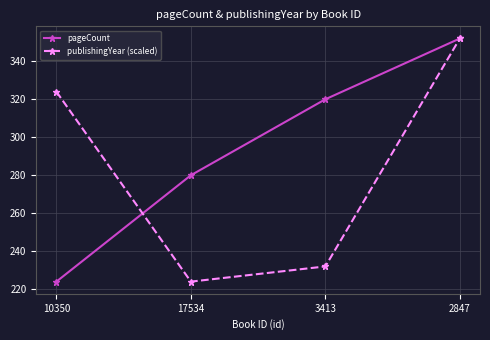

True or false: publishingYear (scaled) and pageCount intersect in this chart.

True